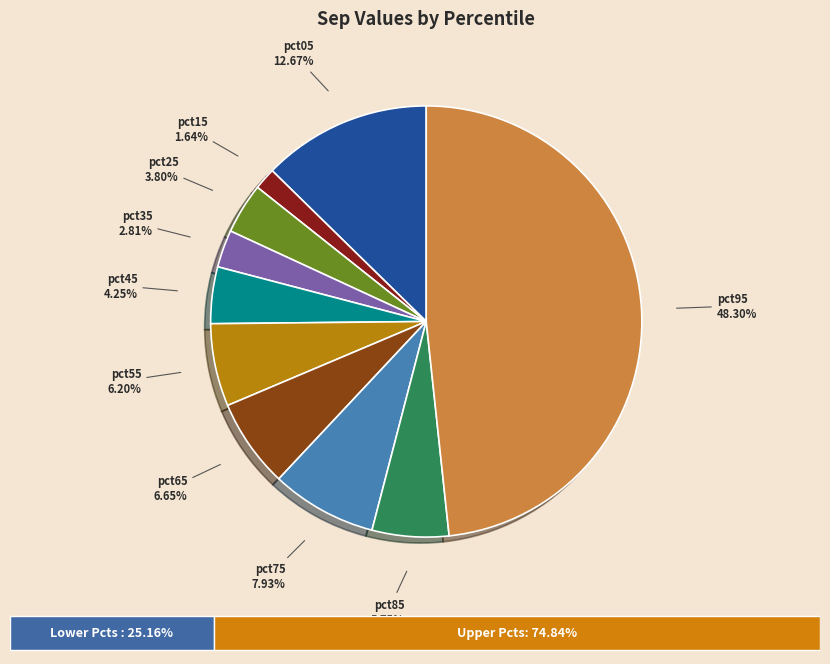

Count the number of slices in the pie.

10